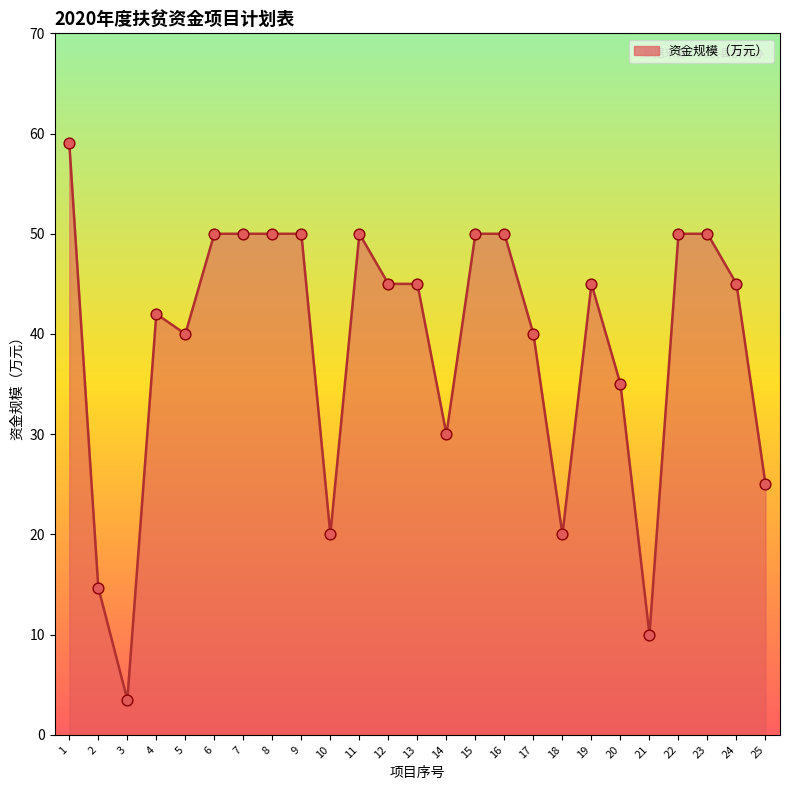

What is the change in value from 13 to 17?

-5.0